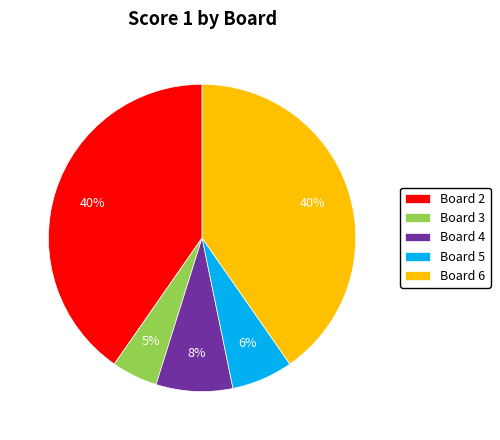

To the nearest percent, what portion does Board 4 represent?

8%